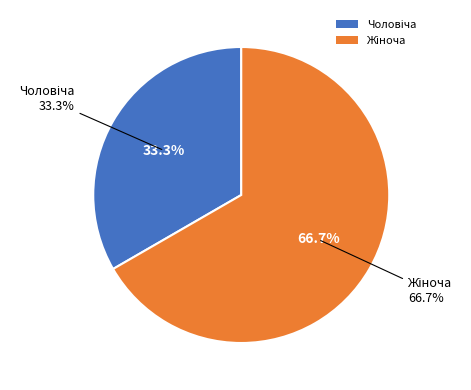

Which slice represents more than half of the pie?

Жіноча